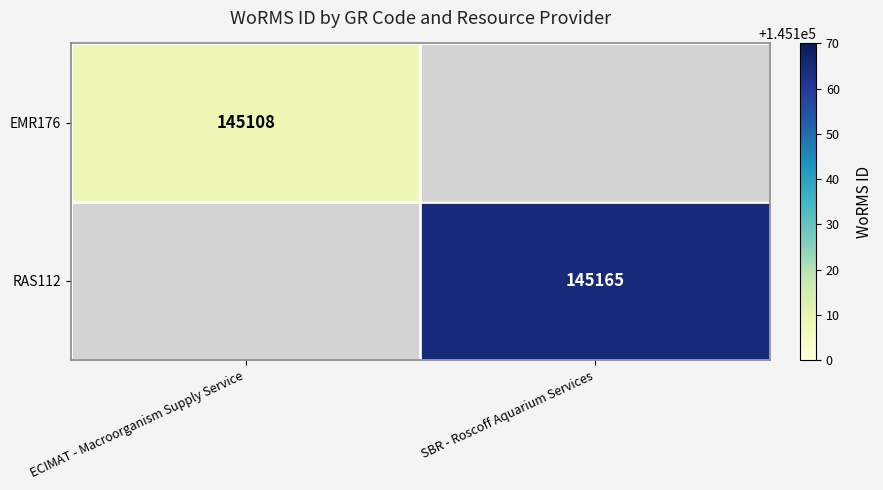

The RAS112 series shows 40324 at SBR - Roscoff Aquarium Services. True or false?

False